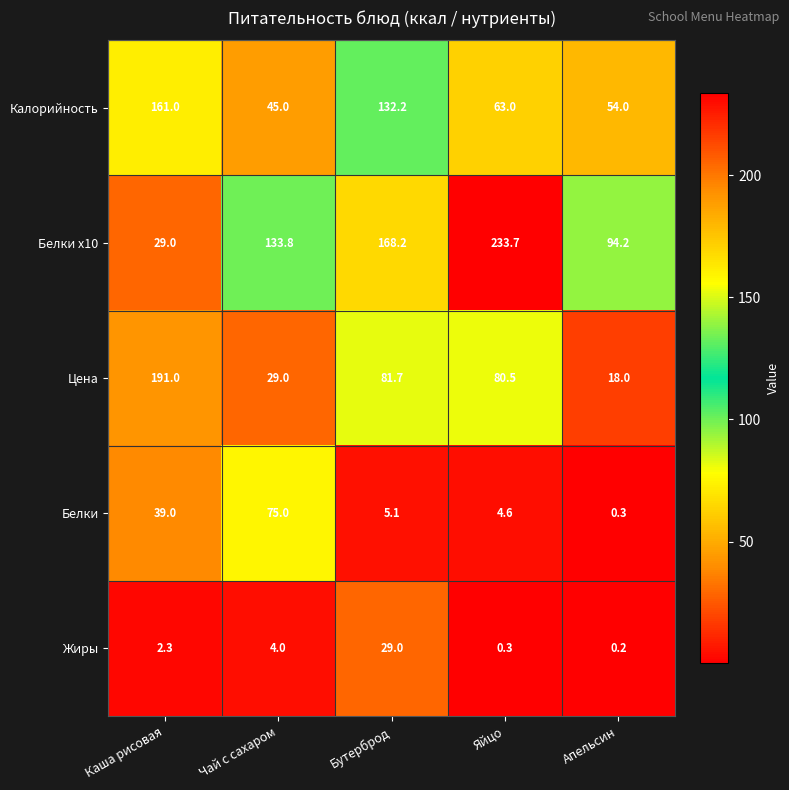

Reading left to right, what are all the values shown in this chart?

Калорийность: 161.0	45.0	132.2	63.0	54.0
Белки x10: 29.0	133.8	168.2	233.7	94.2
Цена: 191.0	29.0	81.7	80.5	18.0
Белки: 39.0	75.0	5.1	4.6	0.3
Жиры: 2.3	4.0	29.0	0.3	0.2